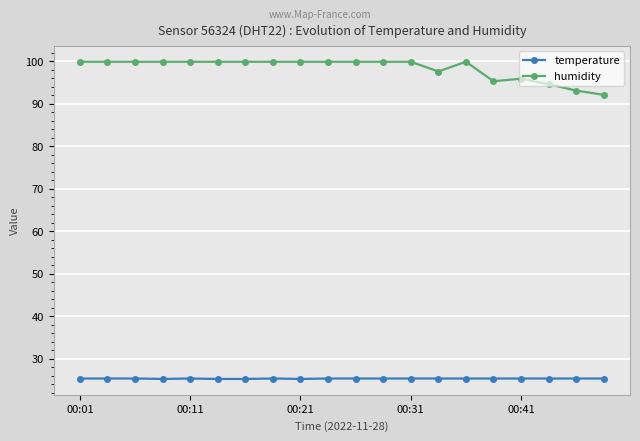

What is the value of the humidity point at the 15th from the left?

99.9